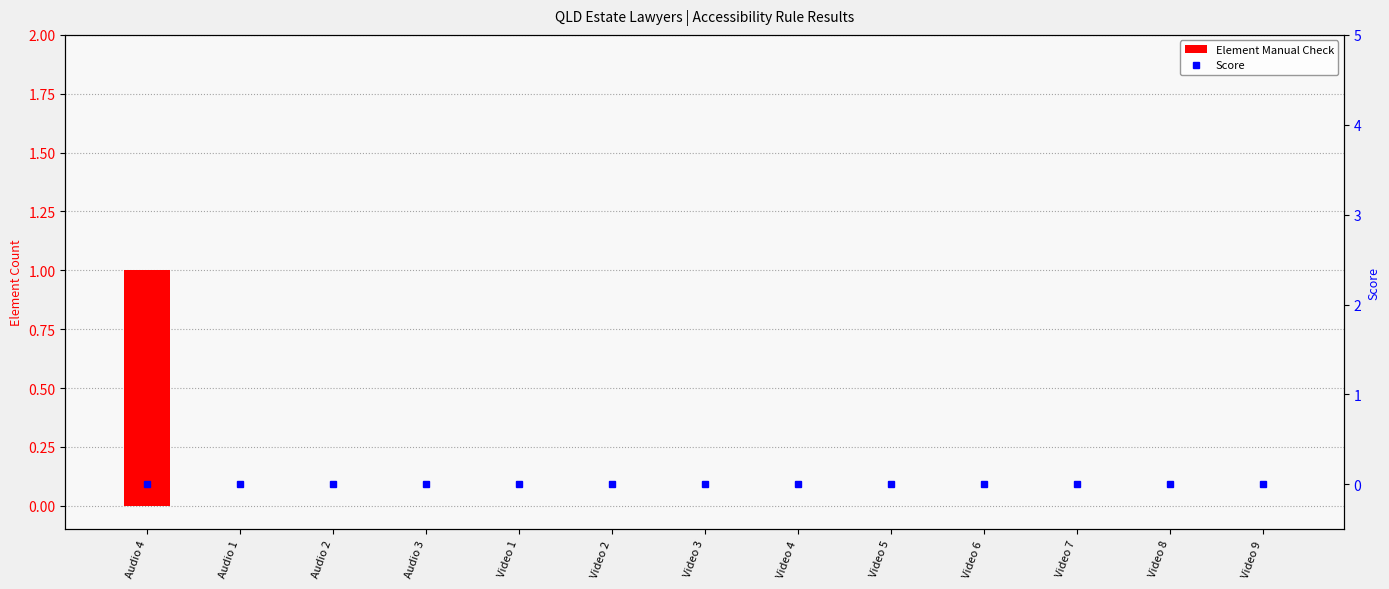

Which series changed the most between Video 1 and Video 7?

Element Manual Check